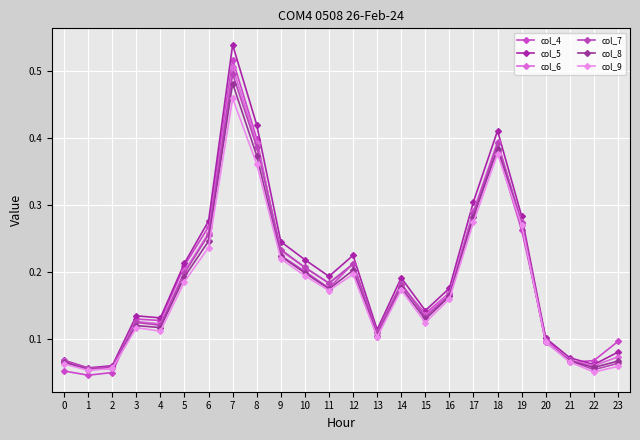

Reading left to right, what are all the values shown in this chart?

col_4: 0.1	0.0	0.0	0.1	0.1	0.2	0.3	0.5	0.4	0.2	0.2	0.2	0.2	0.1	0.2	0.1	0.2	0.3	0.4	0.3	0.1	0.1	0.1	0.1
col_5: 0.1	0.1	0.1	0.1	0.1	0.2	0.3	0.5	0.4	0.2	0.2	0.2	0.2	0.1	0.2	0.1	0.2	0.3	0.4	0.3	0.1	0.1	0.1	0.1
col_6: 0.1	0.1	0.1	0.1	0.1	0.2	0.3	0.5	0.4	0.2	0.2	0.2	0.2	0.1	0.2	0.1	0.2	0.3	0.4	0.3	0.1	0.1	0.1	0.1
col_7: 0.1	0.1	0.1	0.1	0.1	0.2	0.3	0.5	0.4	0.2	0.2	0.2	0.2	0.1	0.2	0.1	0.2	0.3	0.4	0.3	0.1	0.1	0.1	0.1
col_8: 0.1	0.1	0.1	0.1	0.1	0.2	0.2	0.5	0.4	0.2	0.2	0.2	0.2	0.1	0.2	0.1	0.2	0.3	0.4	0.3	0.1	0.1	0.1	0.1
col_9: 0.1	0.1	0.1	0.1	0.1	0.2	0.2	0.5	0.4	0.2	0.2	0.2	0.2	0.1	0.2	0.1	0.2	0.3	0.4	0.3	0.1	0.1	0.0	0.1